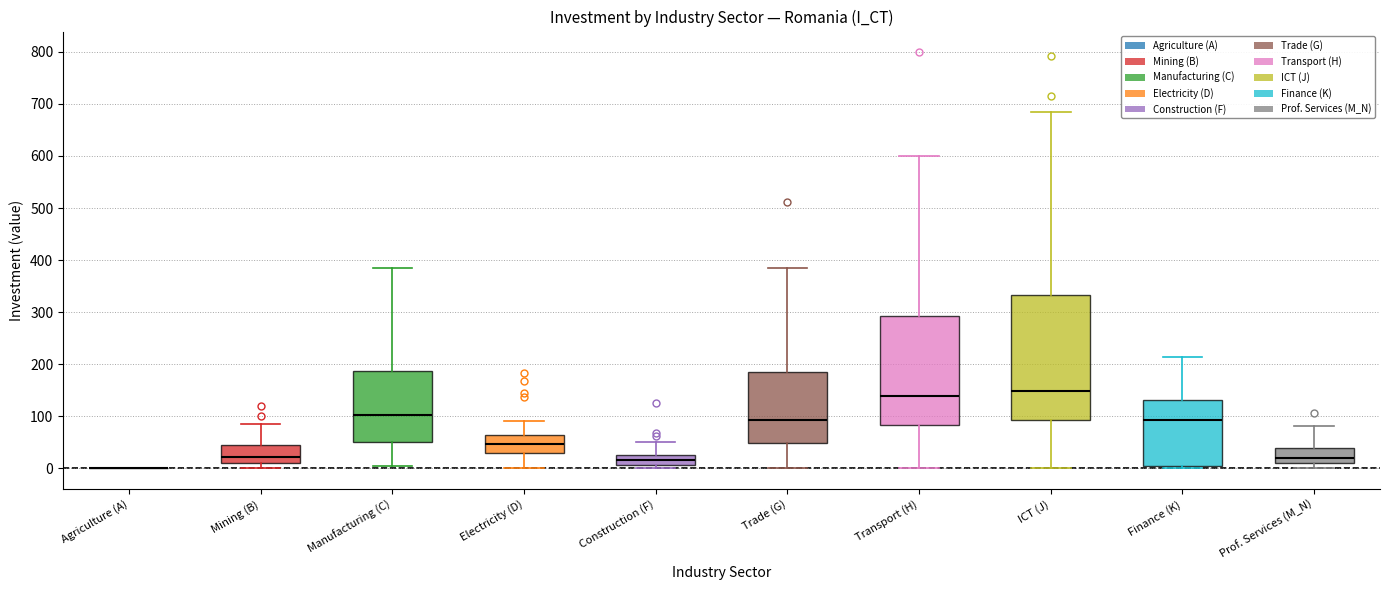

Where does the lower whisker of the box for Transport (H) end on the y-axis? The values are not printed on the chart, so give them approximately, as read against the axis.

0